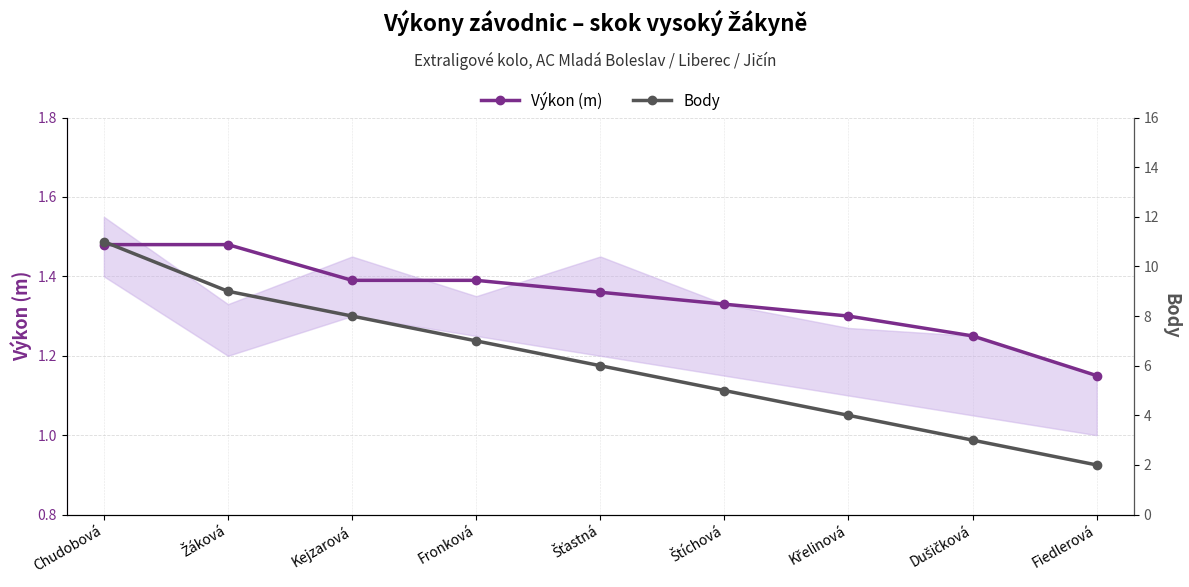

True or false: Body has more than 2 points higher than both neighbors.

False